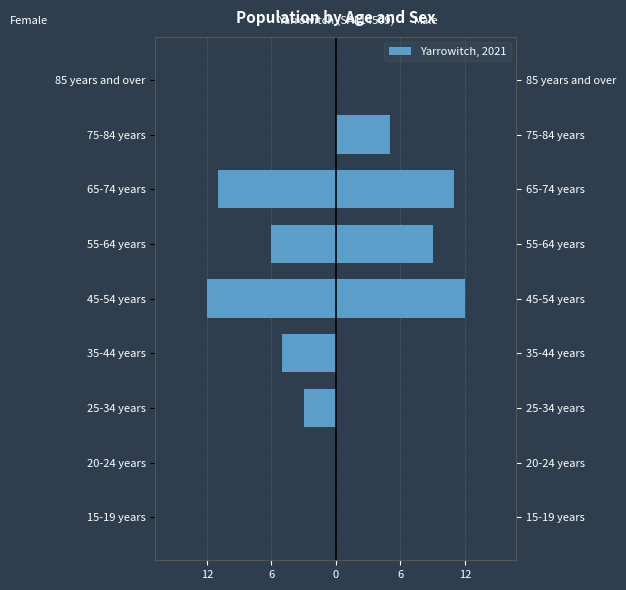

List the series in order of their peak value, lowest first.

Females, Males